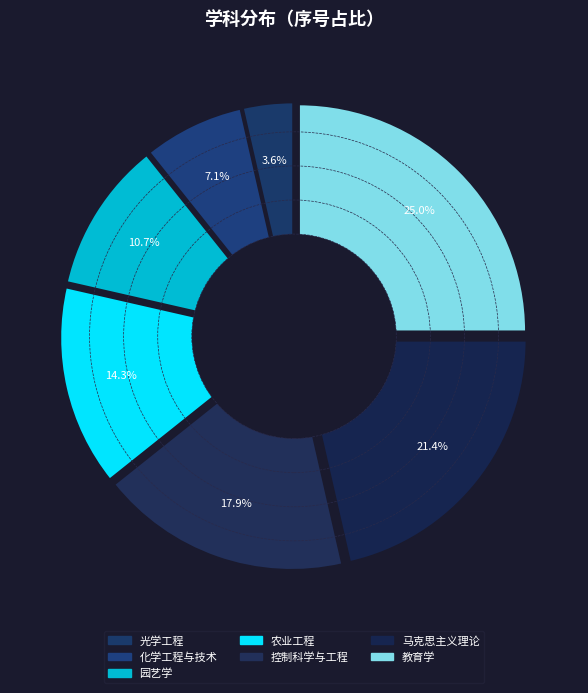

Which slice is the smallest?

光学工程